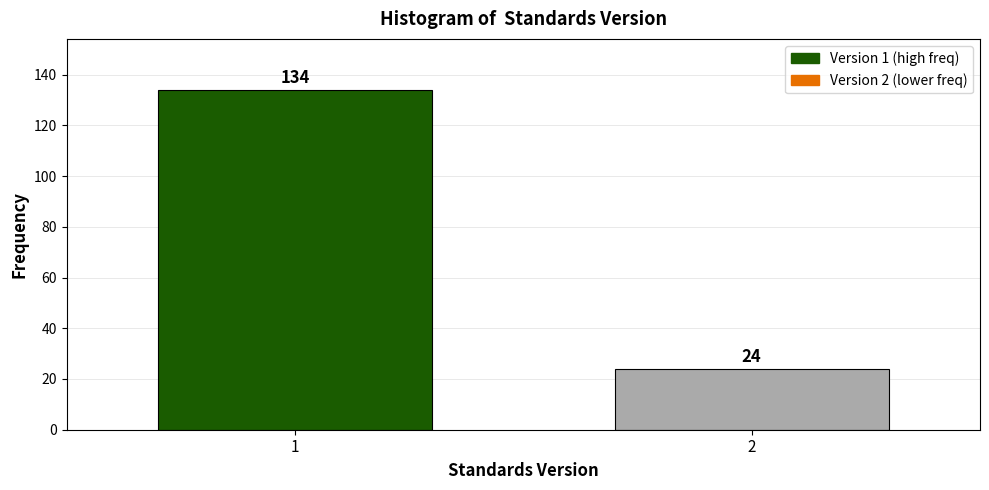

Reading left to right, what are all the values shown in this chart?

134	24